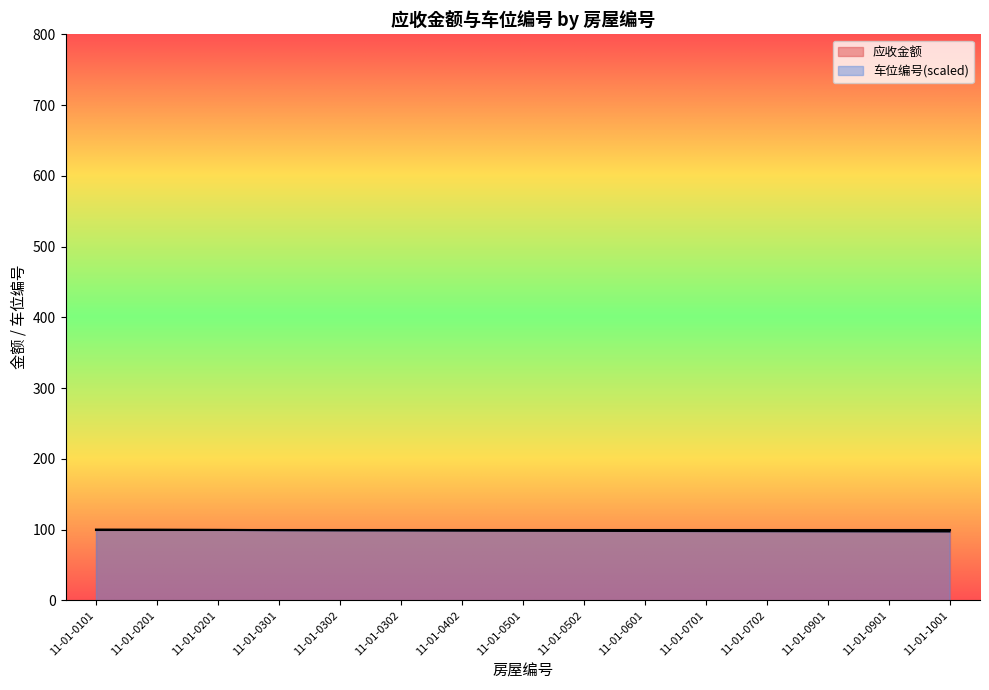

What is the value of the 12th point from the left?

97.8